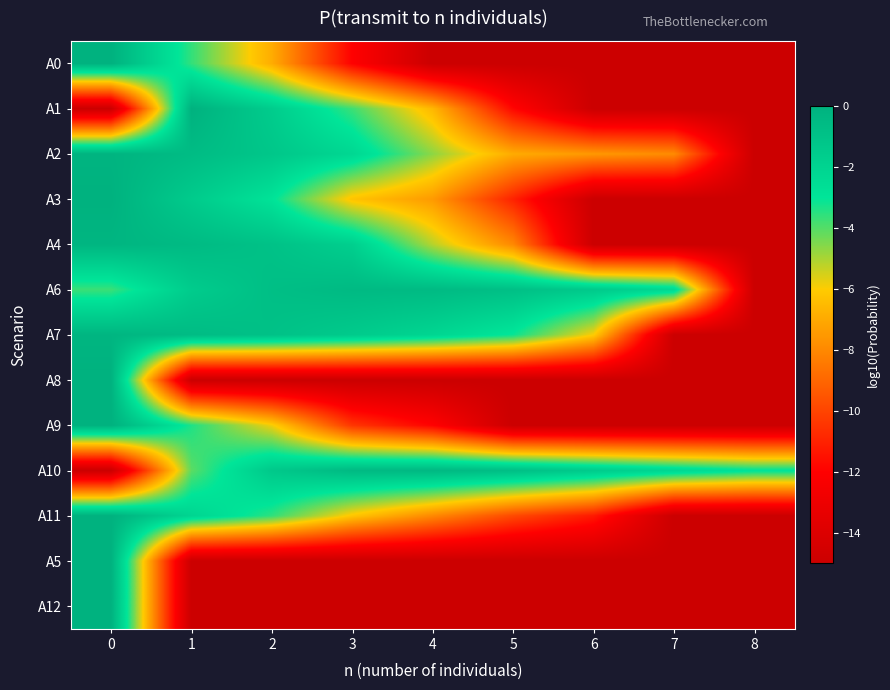

List the series in order of their peak value, lowest first.

A6, A10, A4, A7, A2, A3, A1, A11, A9, A0, A8, A5, A12